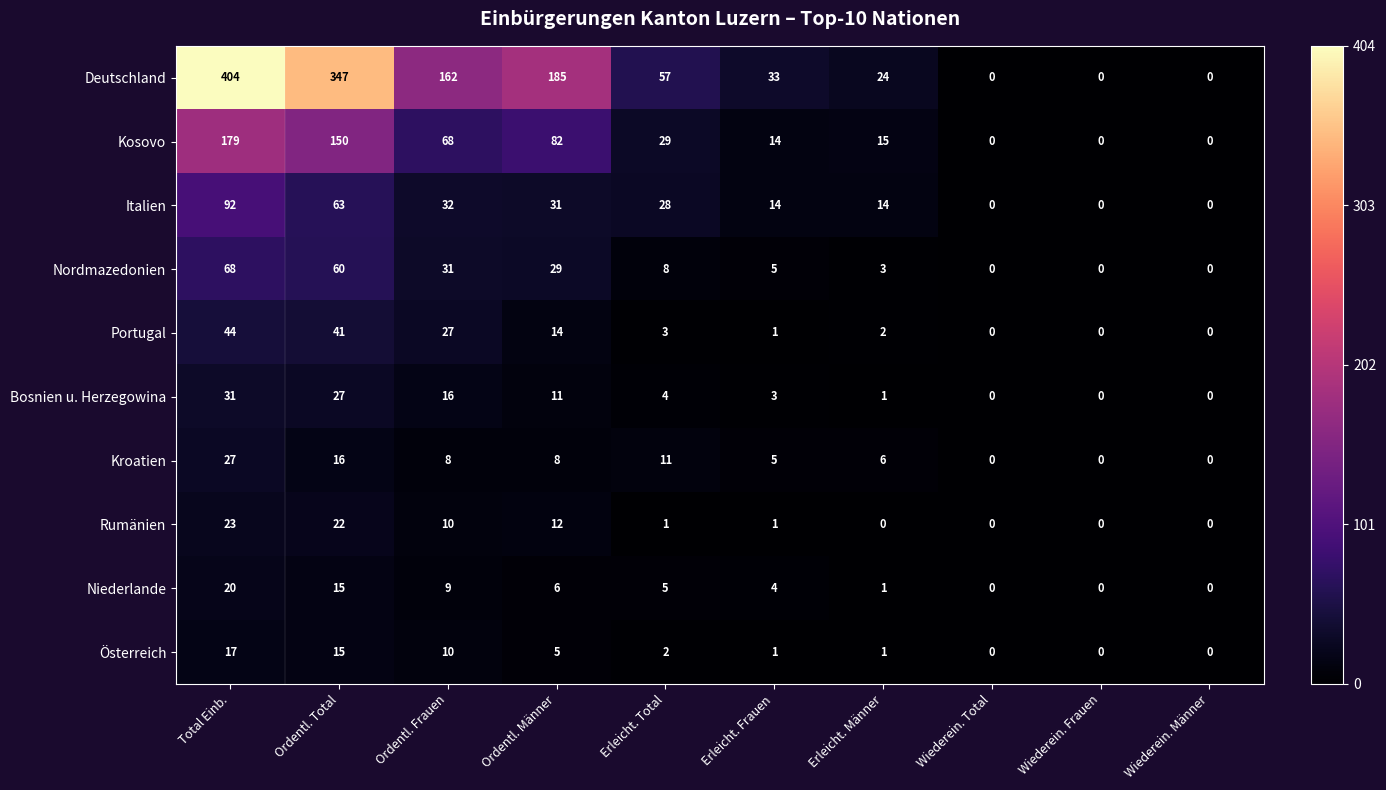

List the series in order of their peak value, highest first.

Deutschland, Kosovo, Italien, Nordmazedonien, Portugal, Bosnien u. Herzegowina, Kroatien, Rumänien, Niederlande, Österreich